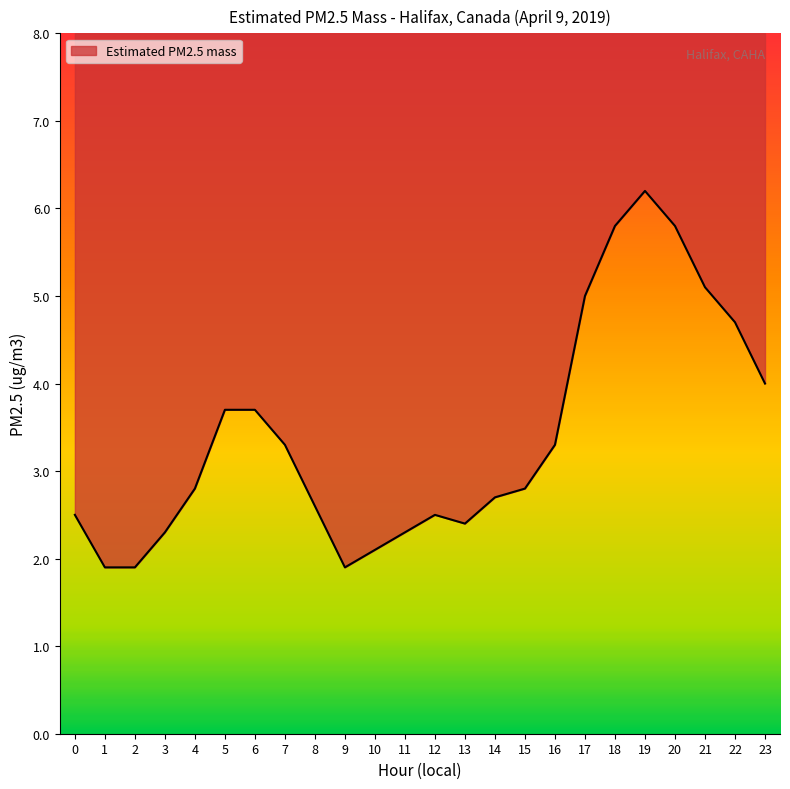

How many data points are less than 2?

3